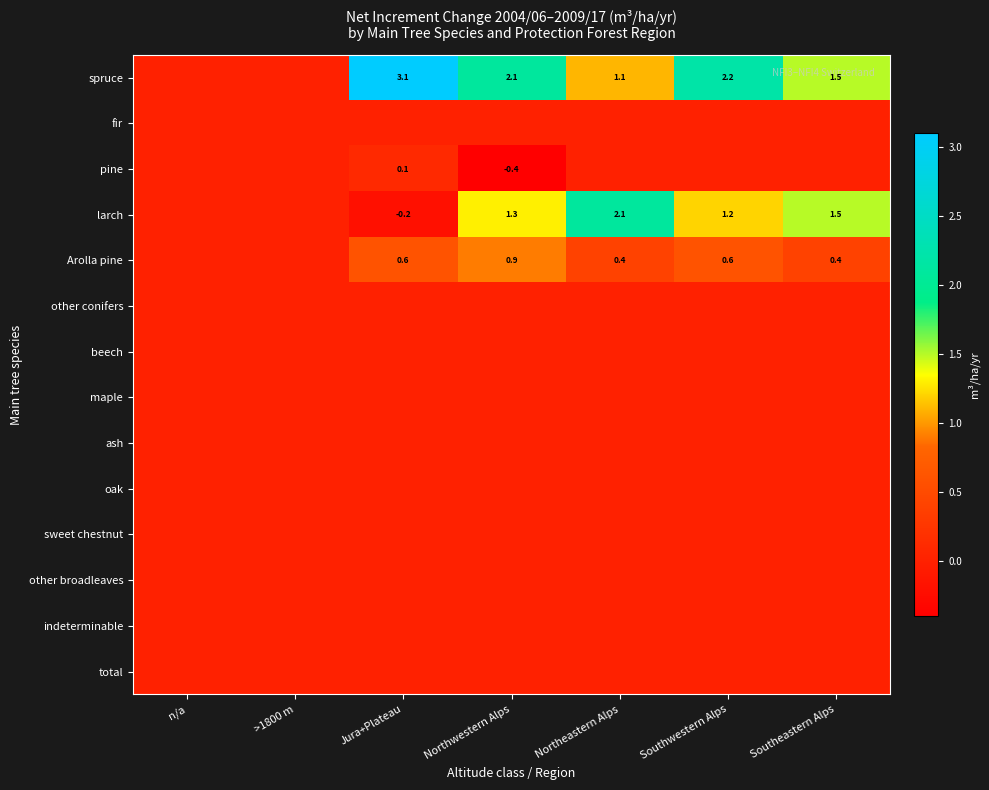

What is the spread (max minus min) of values at Jura+Plateau?

3.3